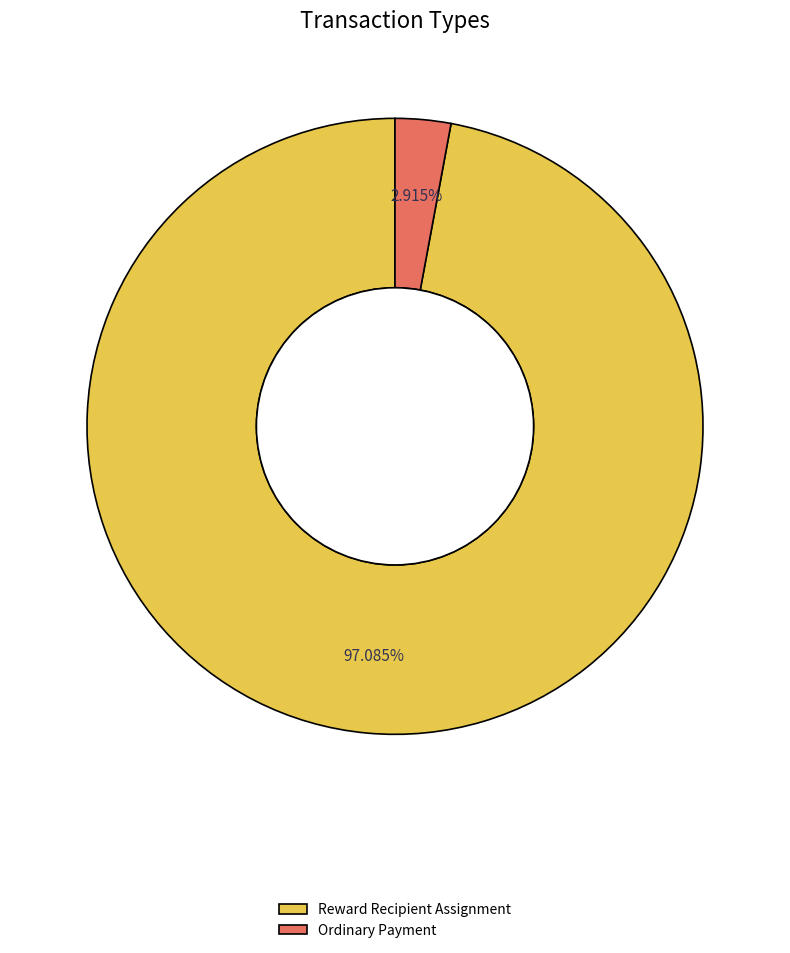

What is the largest slice in the pie chart?

Reward Recipient Assignment